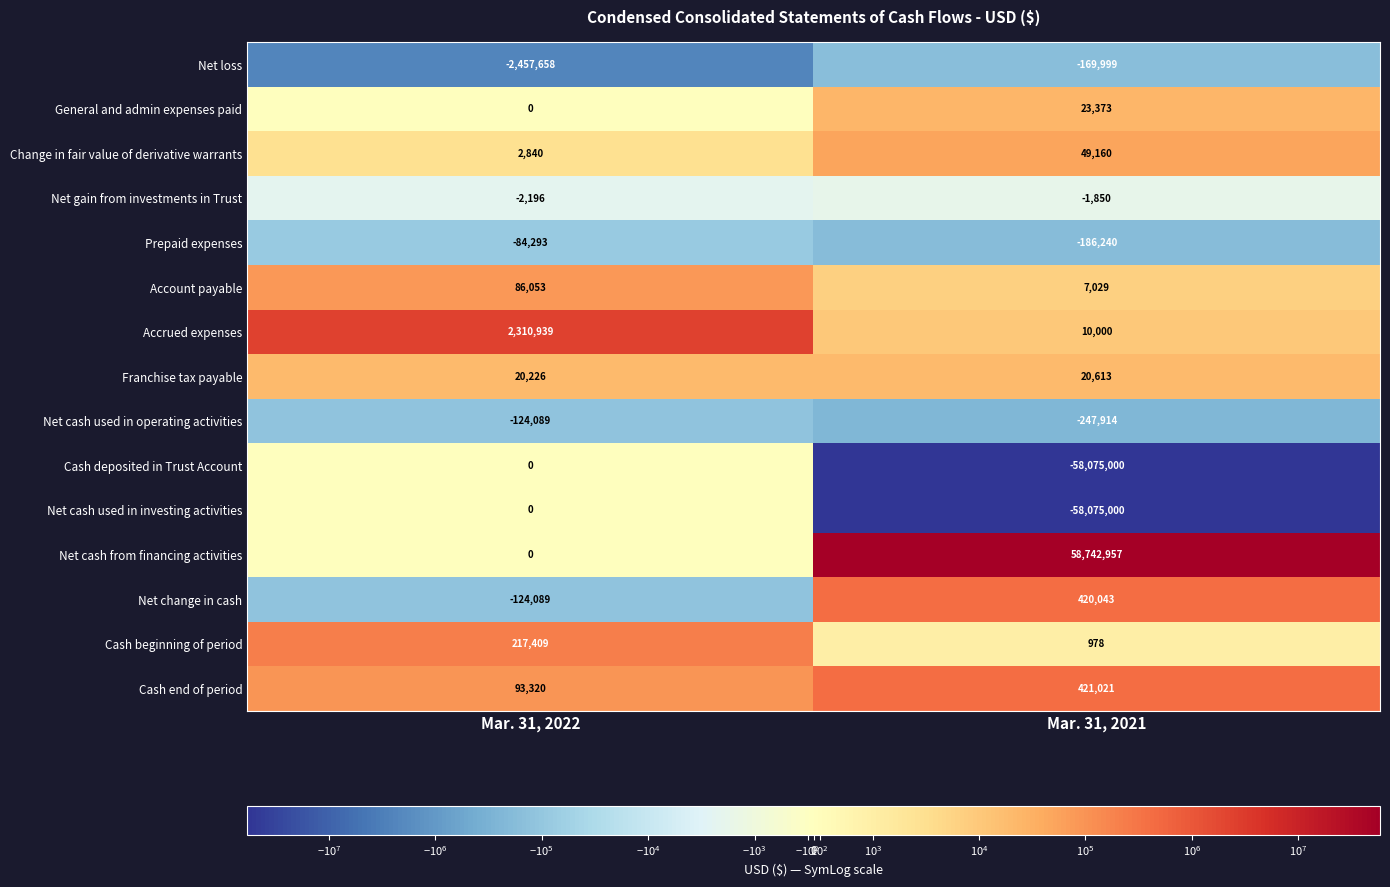

The value of Franchise tax payable at Mar. 31, 2022 is 36277. True or false?

False